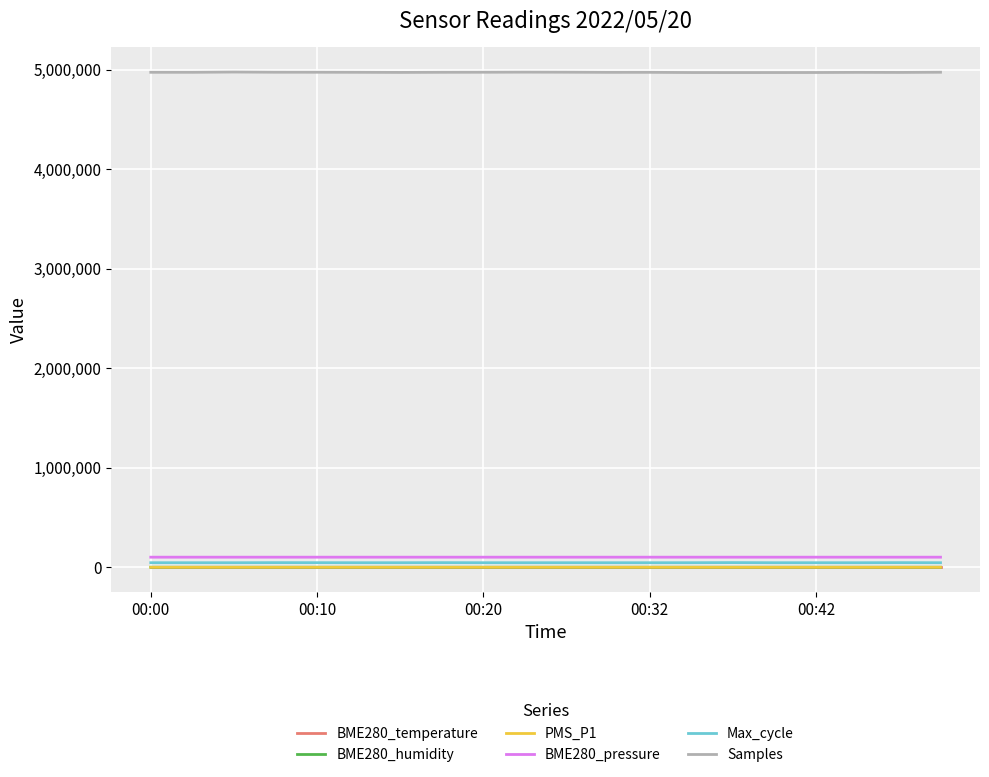

What is the maximum value shown in the chart?

4976768.0